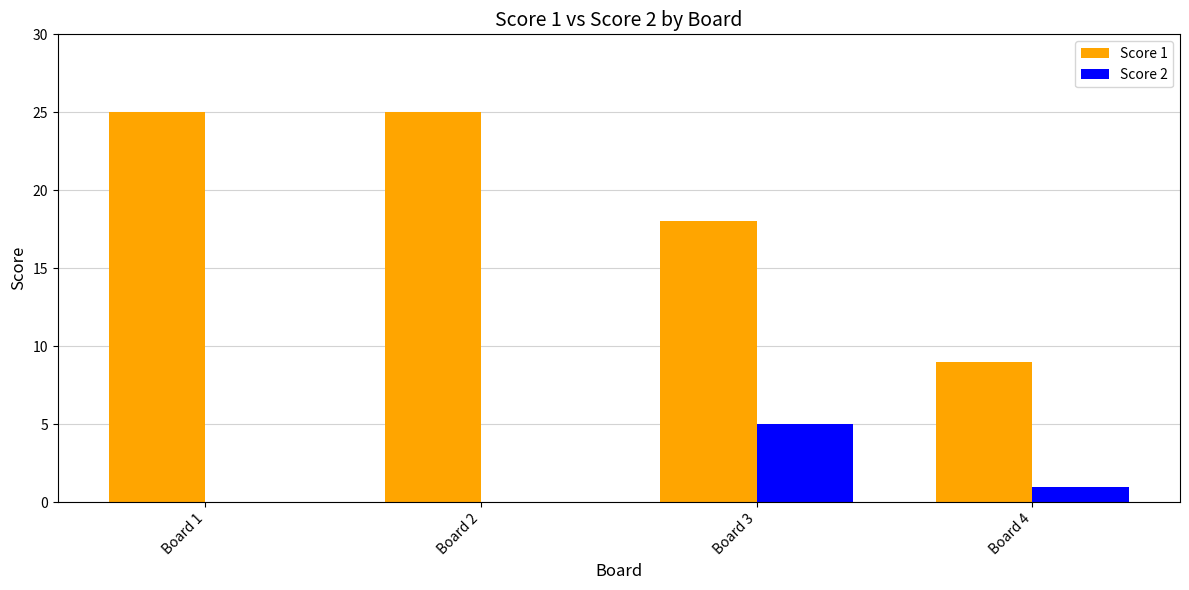

What is the highest value of the Score 1 series?

25